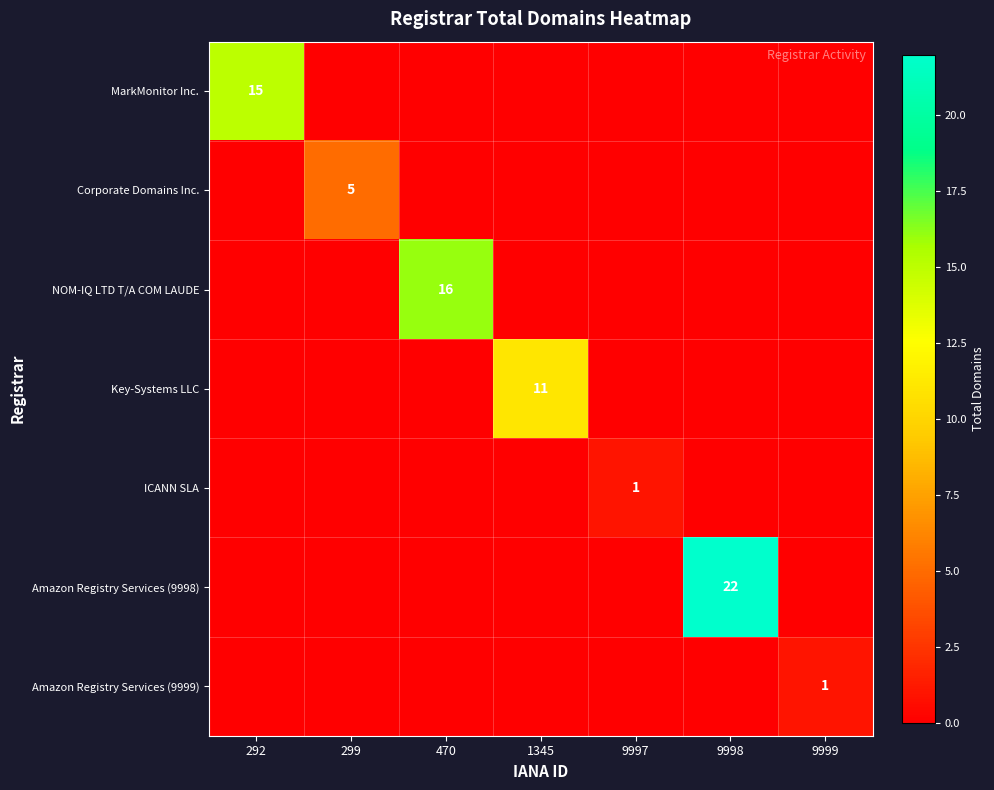

At which category does the chart reach its minimum across all series?

299